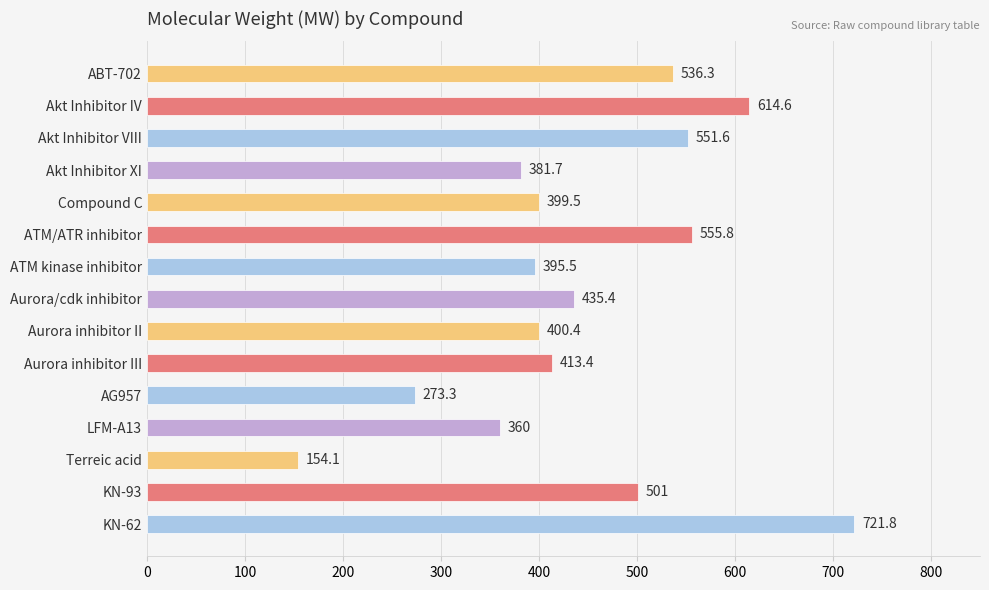

What is the average value?

446.3